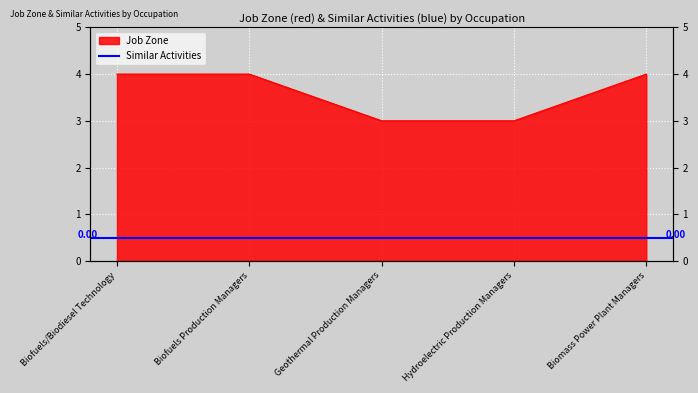

Rank the categories by value from highest to lowest.

Biofuels/Biodiesel Technology, Biofuels Production Managers, Biomass Power Plant Managers, Geothermal Production Managers, Hydroelectric Production Managers